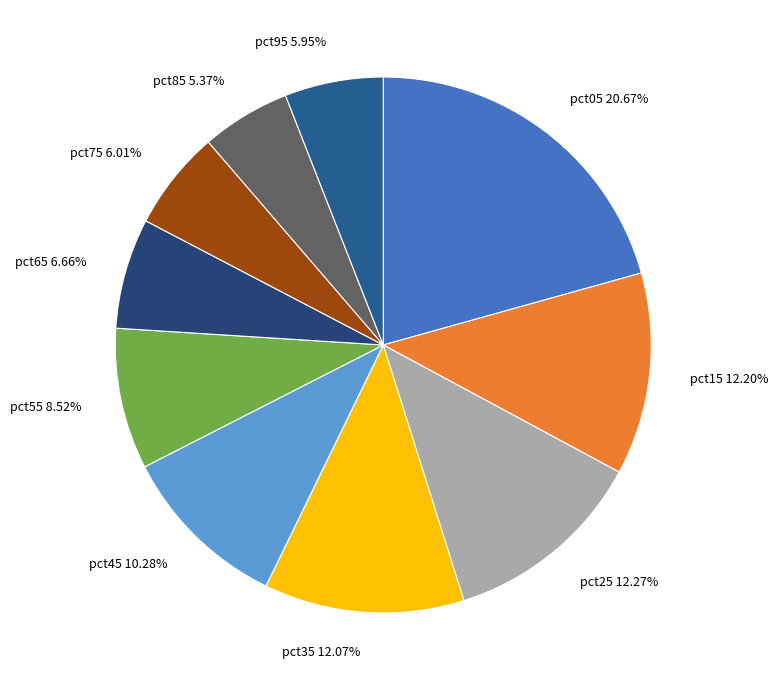

Is it true that pct65 is 7% of the pie?

True